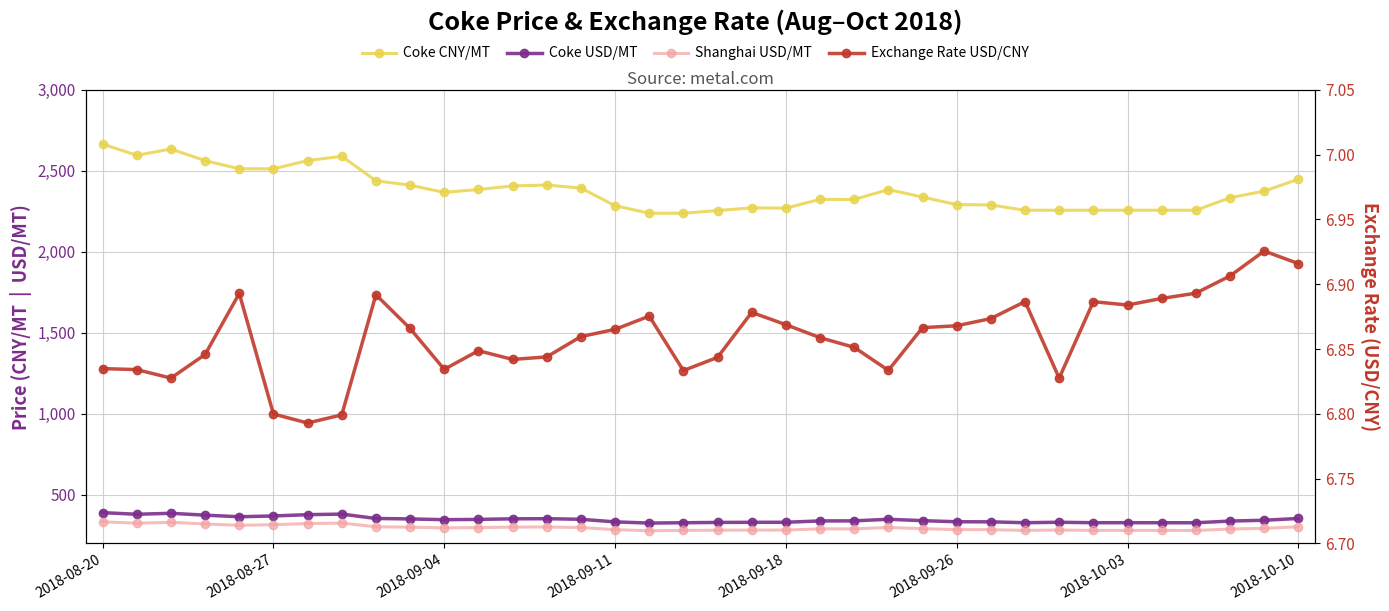

What is the lowest value of the Exchange Rate USD/CNY series?

6.8